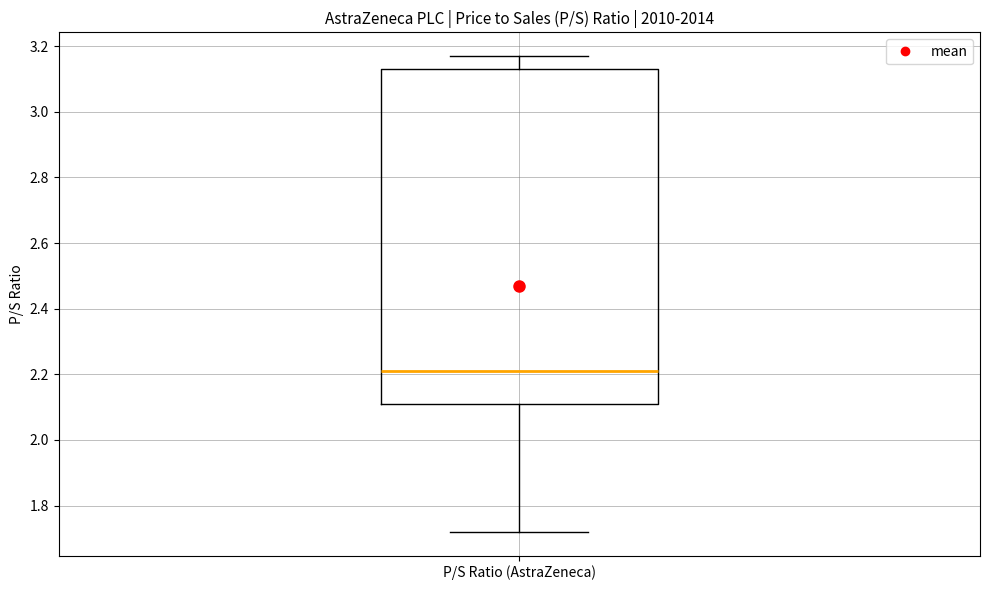

Transcribe this box plot: give where the median line is, the range the box spans, and where the two whiskers end, as read against the y-axis. The values are not printed on the chart, so give them approximately, as read against the axis.

median 2.22, box 2.12 to 3.14, whiskers 1.72 to 3.18